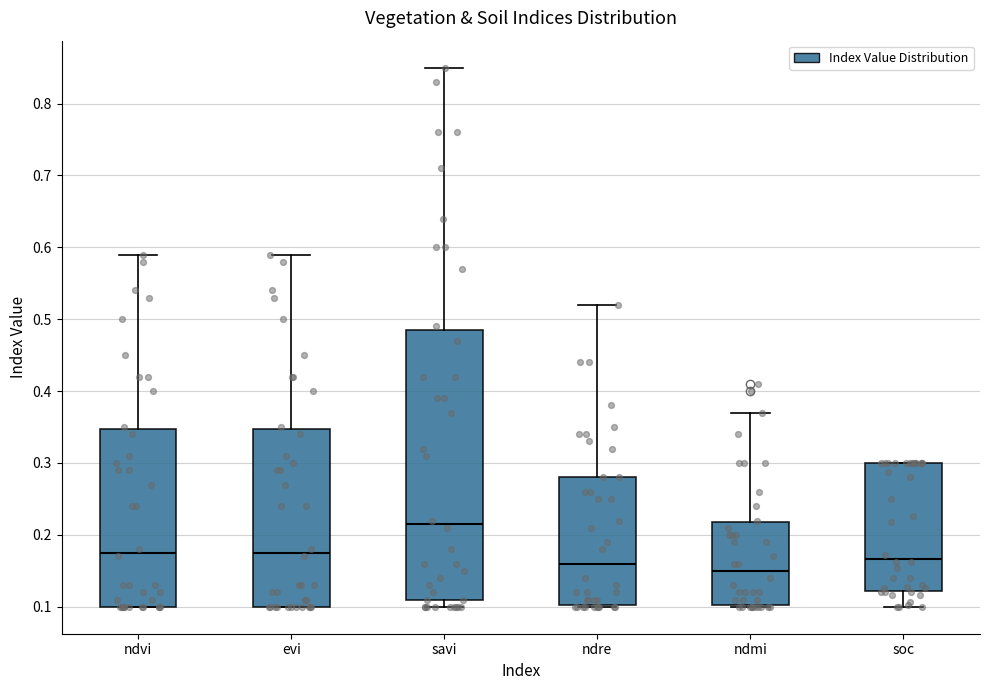

Where does the median line of the box for soc sit on the y-axis? The values are not printed on the chart, so give them approximately, as read against the axis.

0.17